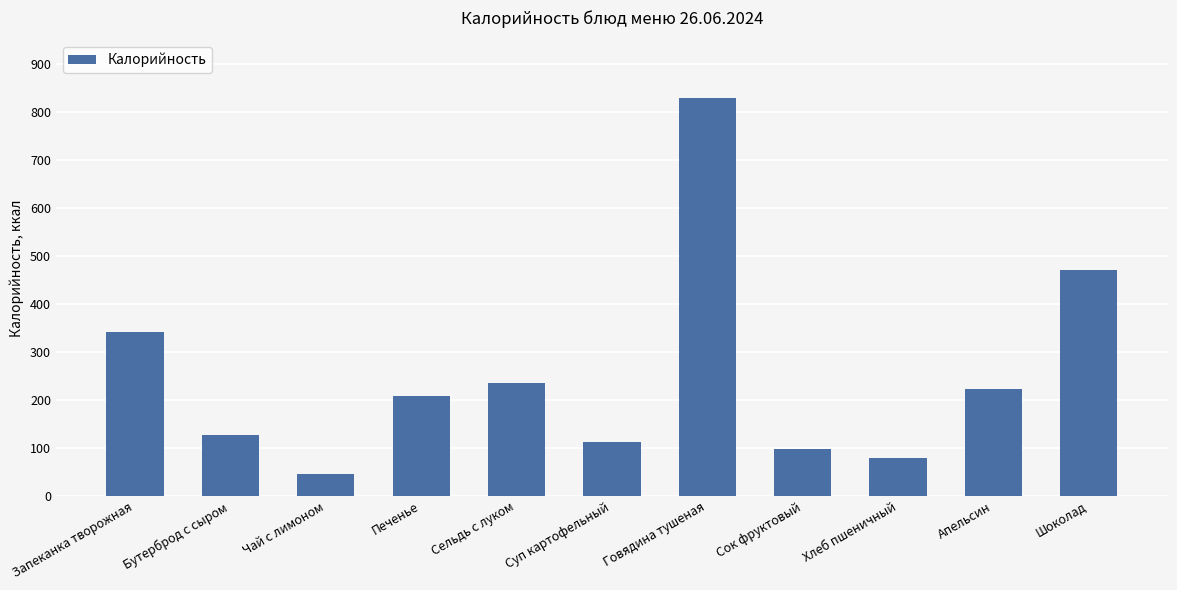

What is the sum of the values at Запеканка творожная and Говядина тушеная?

1173.0